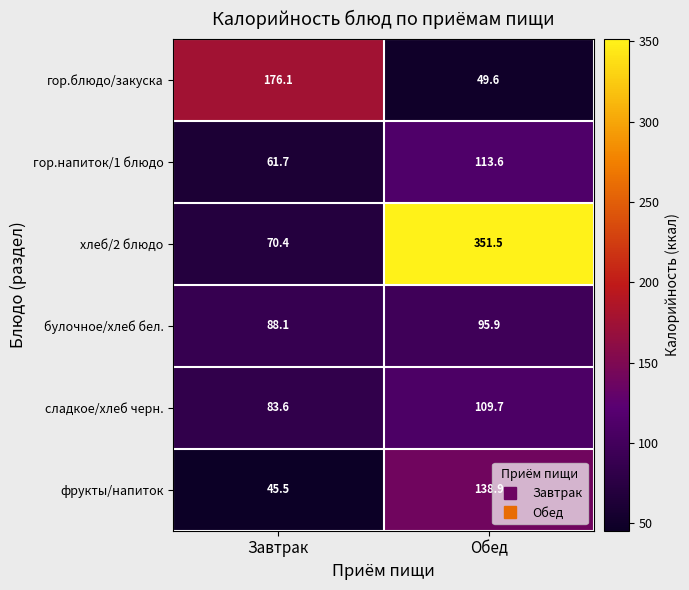

Is it true that хлеб/2 блюдо equals 70.4 at Завтрак?

True